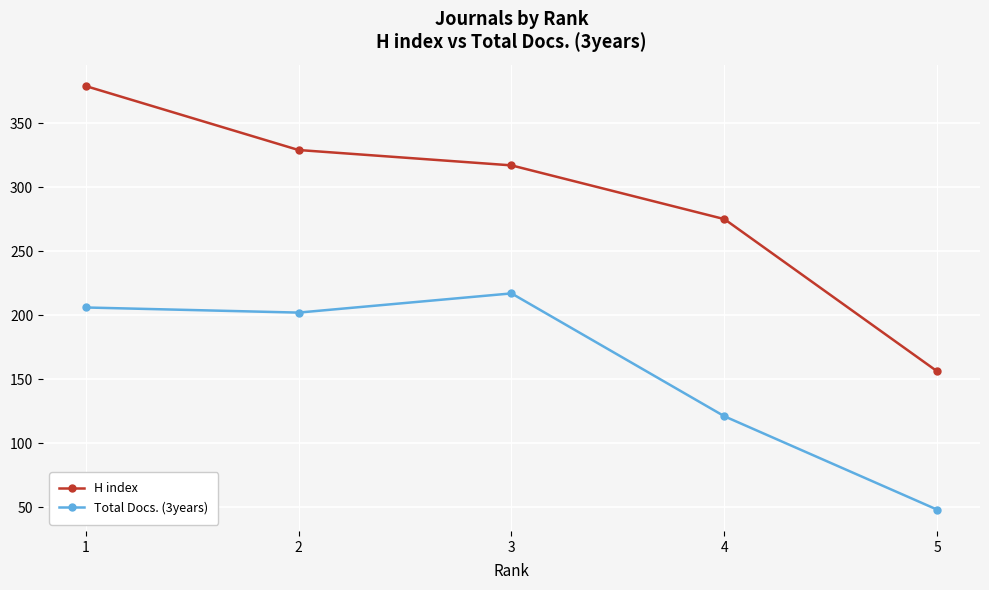

At how many categories does at least one series exceed 81?

5